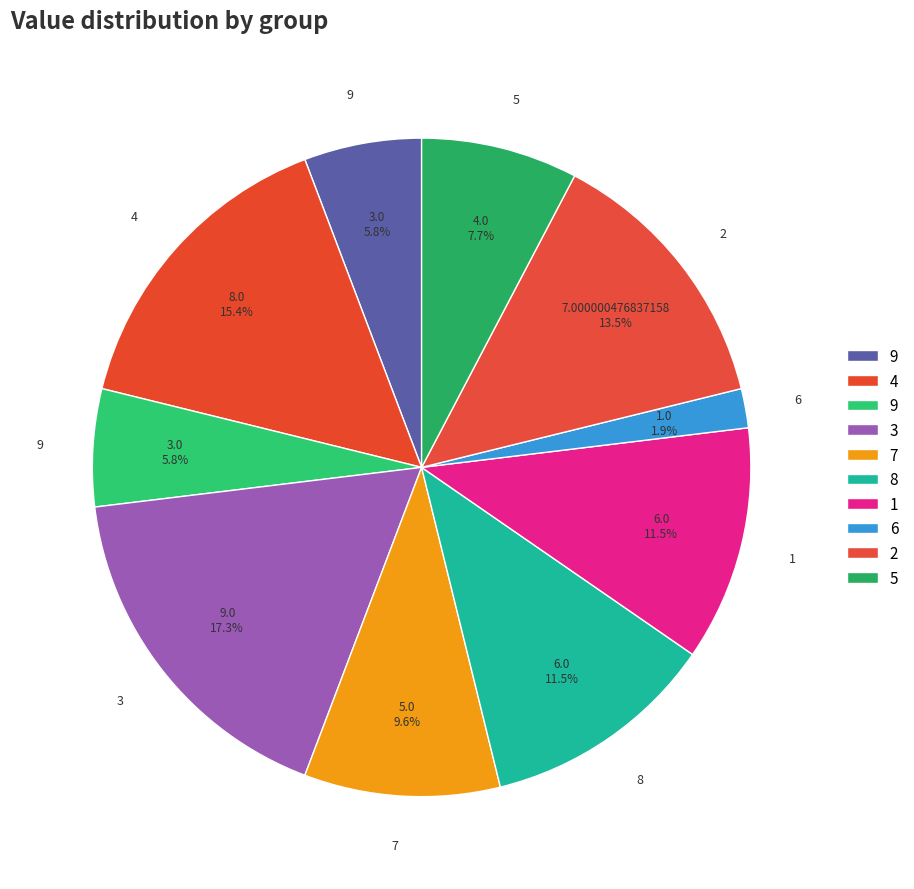

Is there any slice that represents more than half of the pie?

No